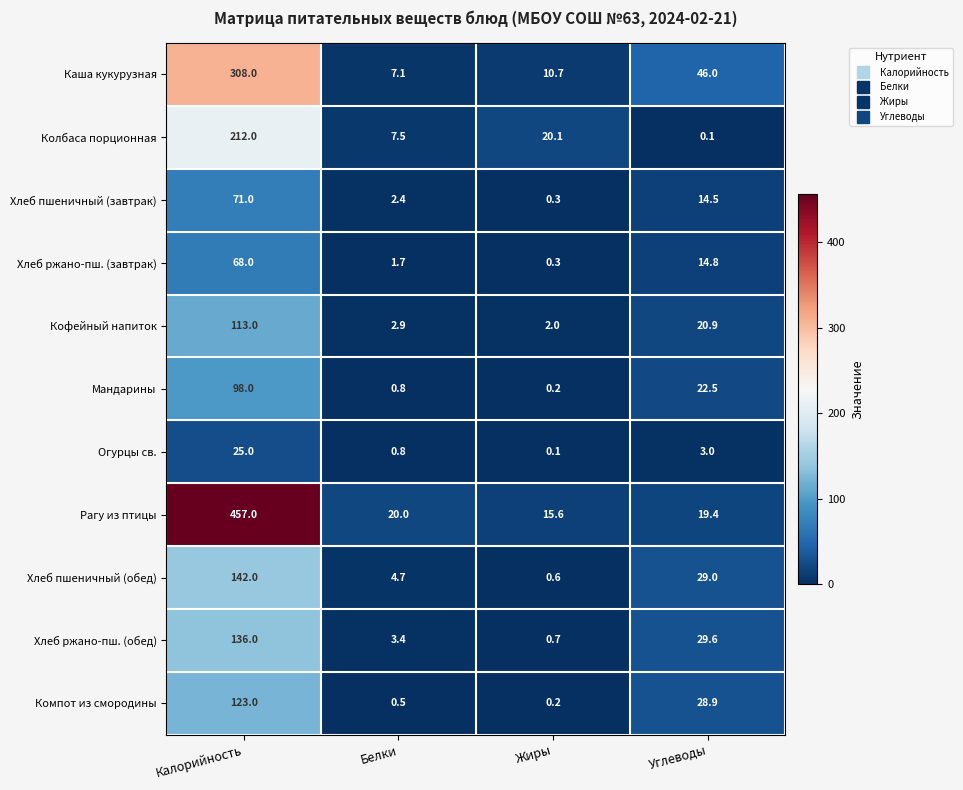

Between Жиры and Углеводы, which series saw the biggest shift?

Каша кукурузная